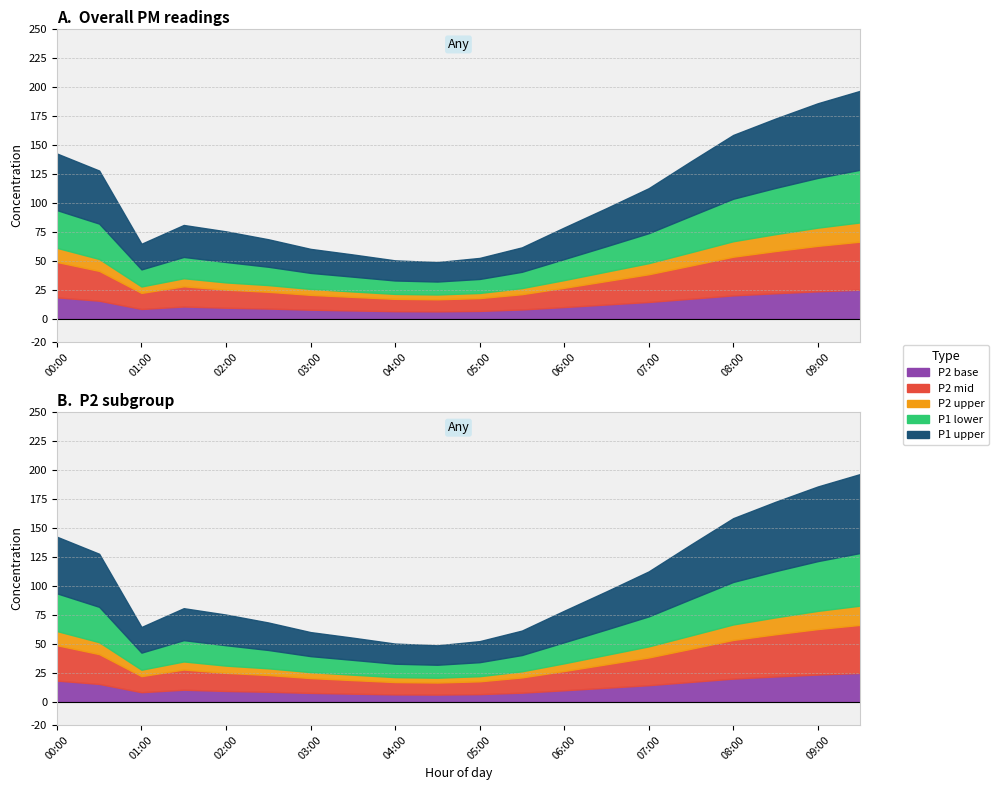

In P2, how many points are higher than both neighbors (excluding endpoints)?

1